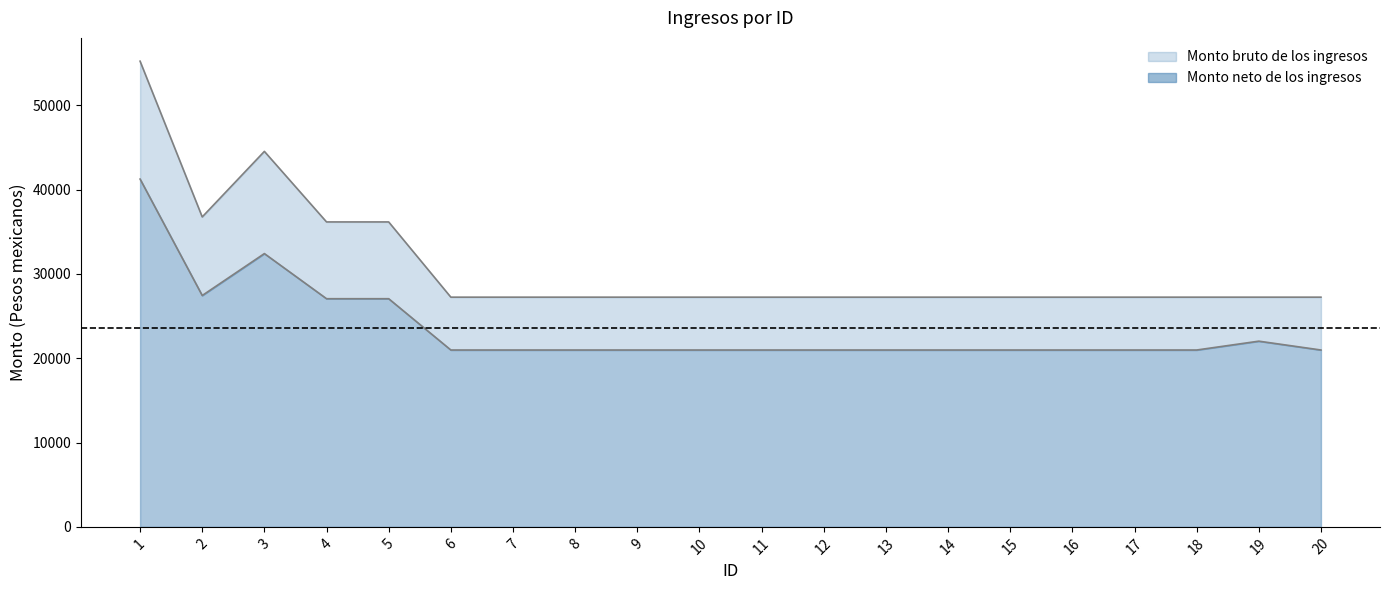

What is the spread (max minus min) of values at 20?

6268.5